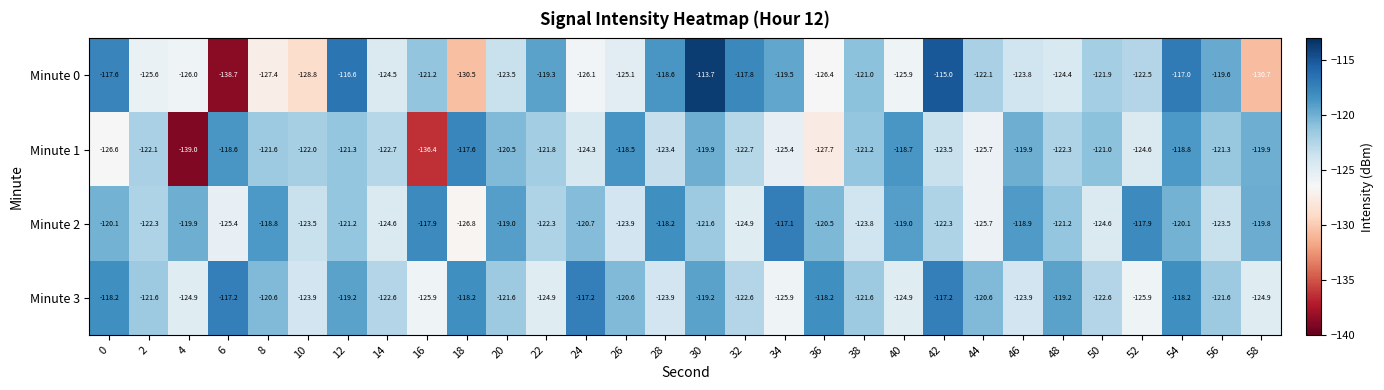

At which category is the sum across all series the highest?

54